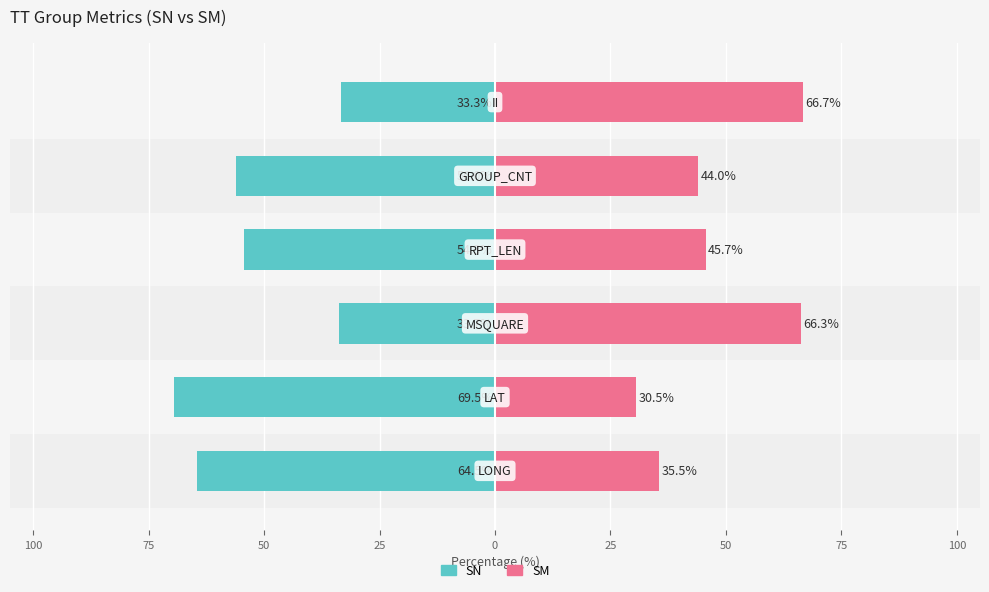

How many bars are there in total?

12